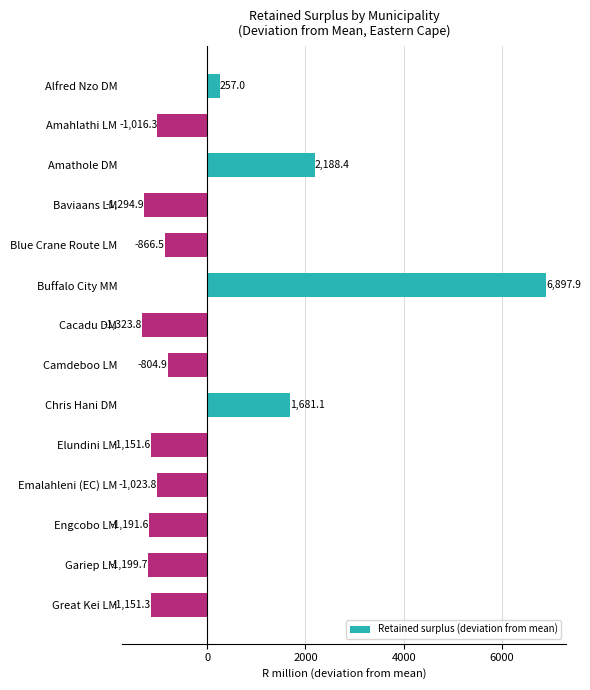

True or false: the data shows -2020.2 at Engcobo LM.

False